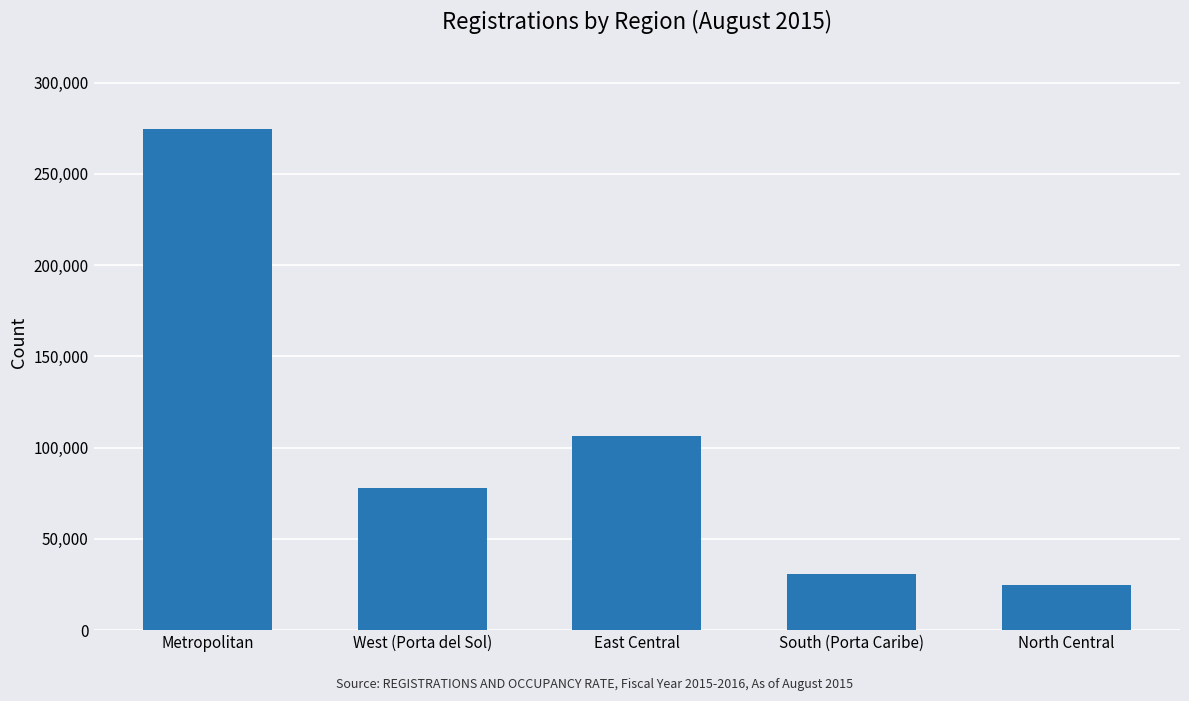

Are the bars grouped side by side (vs. stacked)?

No